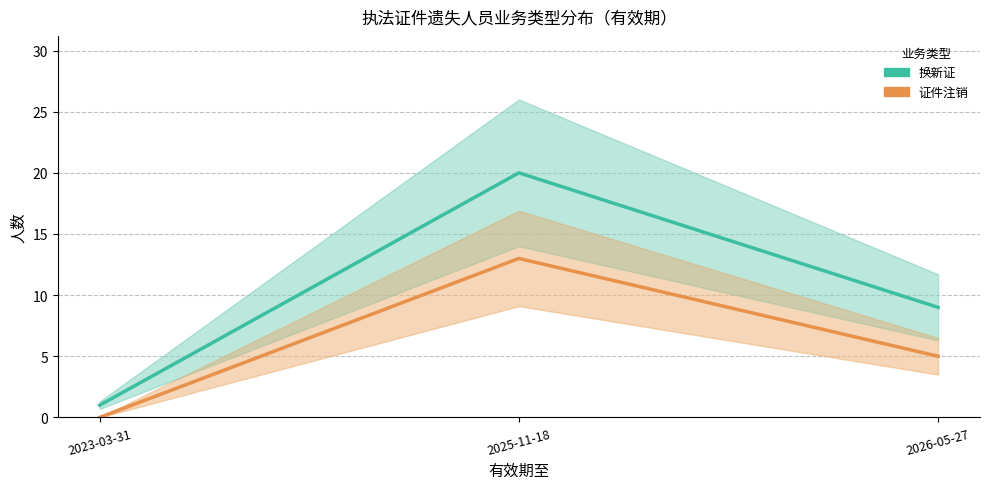

At 2023-03-31, list the series in order from largest to smallest.

换新证, 证件注销